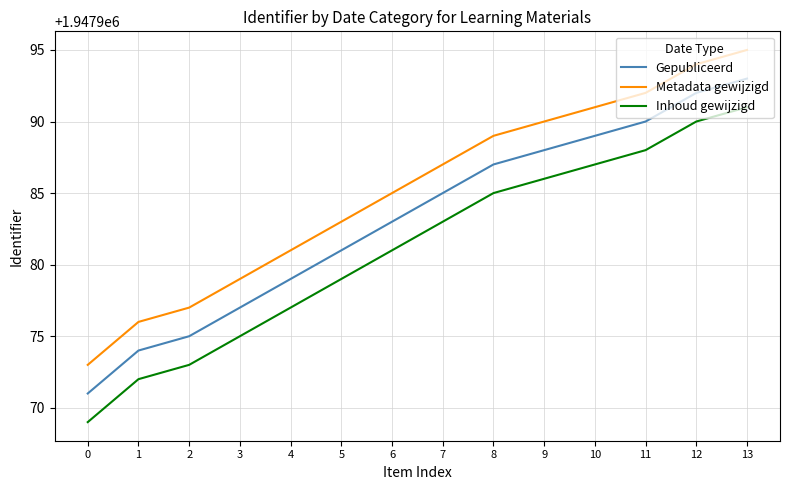

True or false: Gepubliceerd has a value of 1947988 at 9.

True